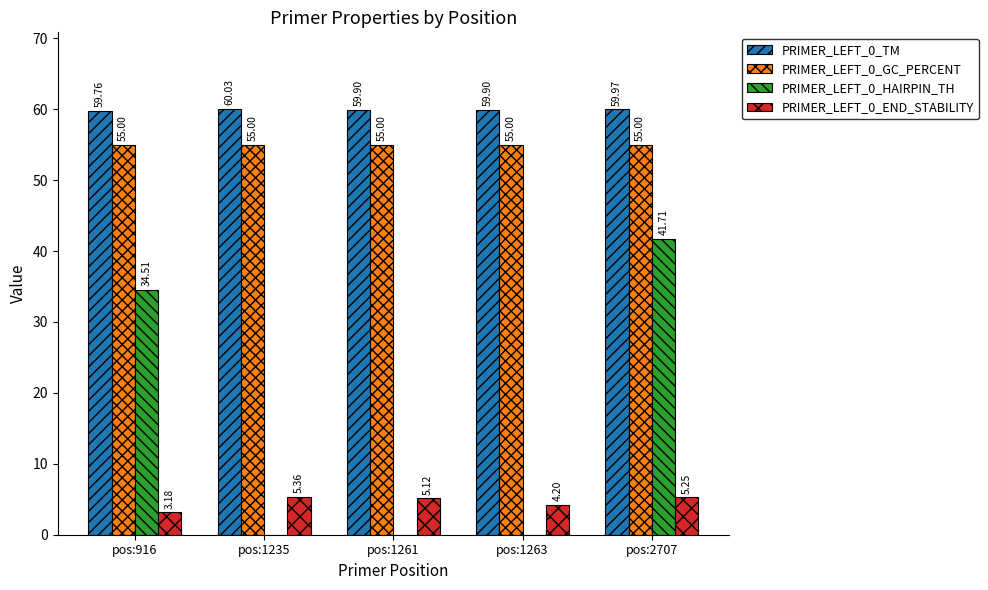

Between pos:916 and pos:1263, which series saw the biggest shift?

PRIMER_LEFT_0_HAIRPIN_TH